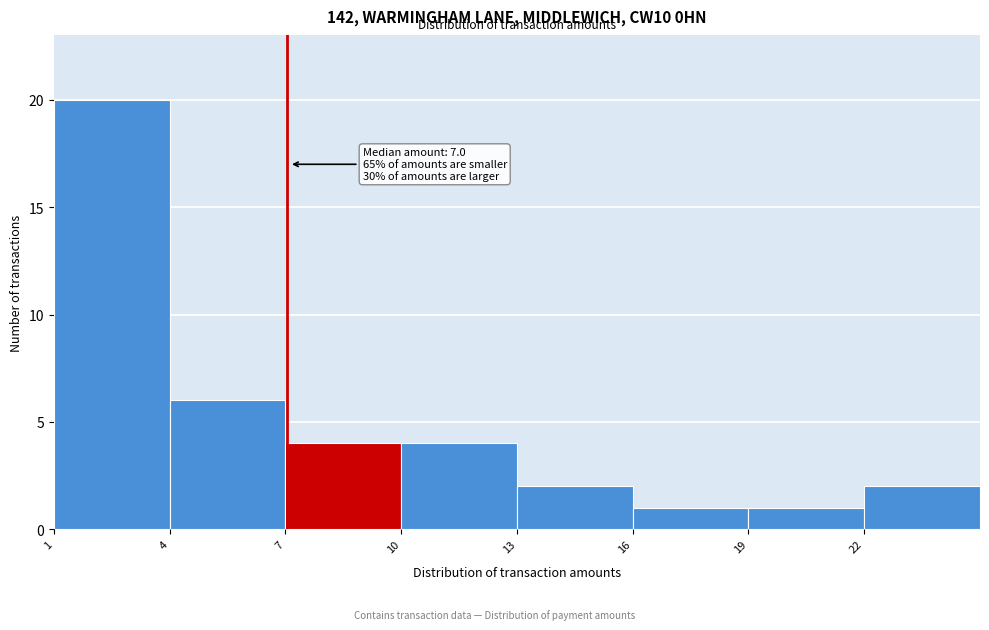

Over which range of the x-axis is the bar tallest?

1 to 4